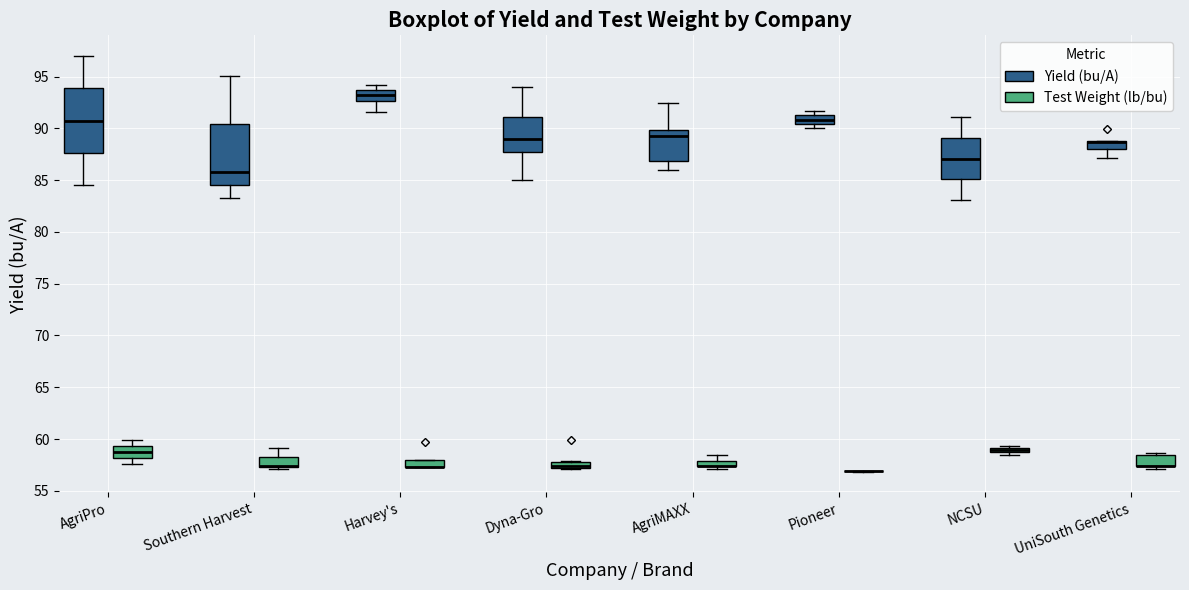

Where is the lower edge of the box for Dyna-Gro (Test Weight (lb/bu)) on the y-axis? The values are not printed on the chart, so give them approximately, as read against the axis.

57.0